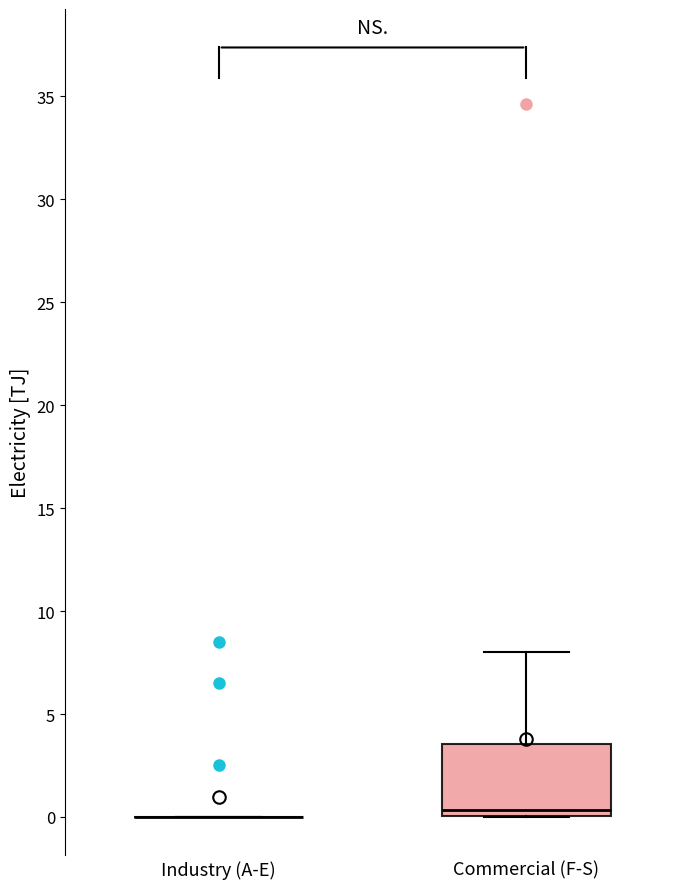

Reading left to right, transcribe this box plot: for each box, give where its median line is, the range the box spans, and where its two whiskers end, as read against the y-axis. The values are not printed on the chart, so give them approximately, as read against the axis.

Industry (A-E): box collapsed to a line at 0.0, whiskers 0.0 to 0.0
Commercial (F-S): median 0.5, box 0.0 to 3.5, whiskers 0.0 to 8.0